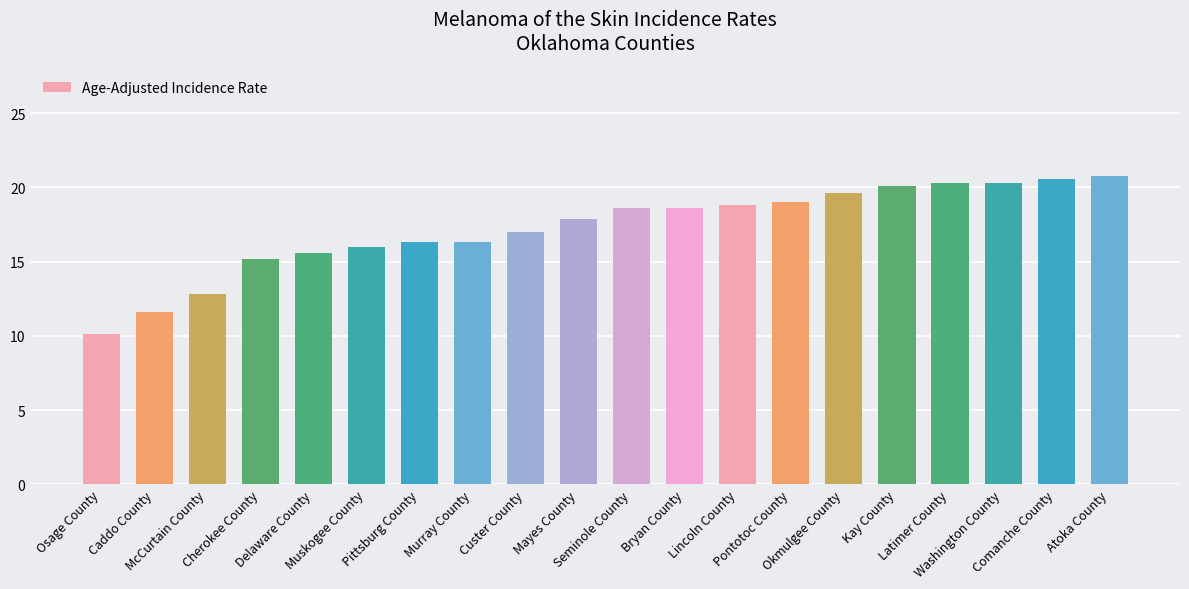

Does the chart contain any negative values?

No